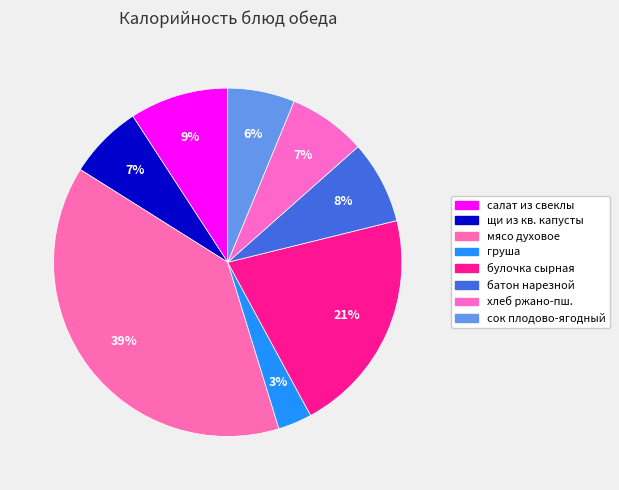

How many segments does this pie chart have?

8